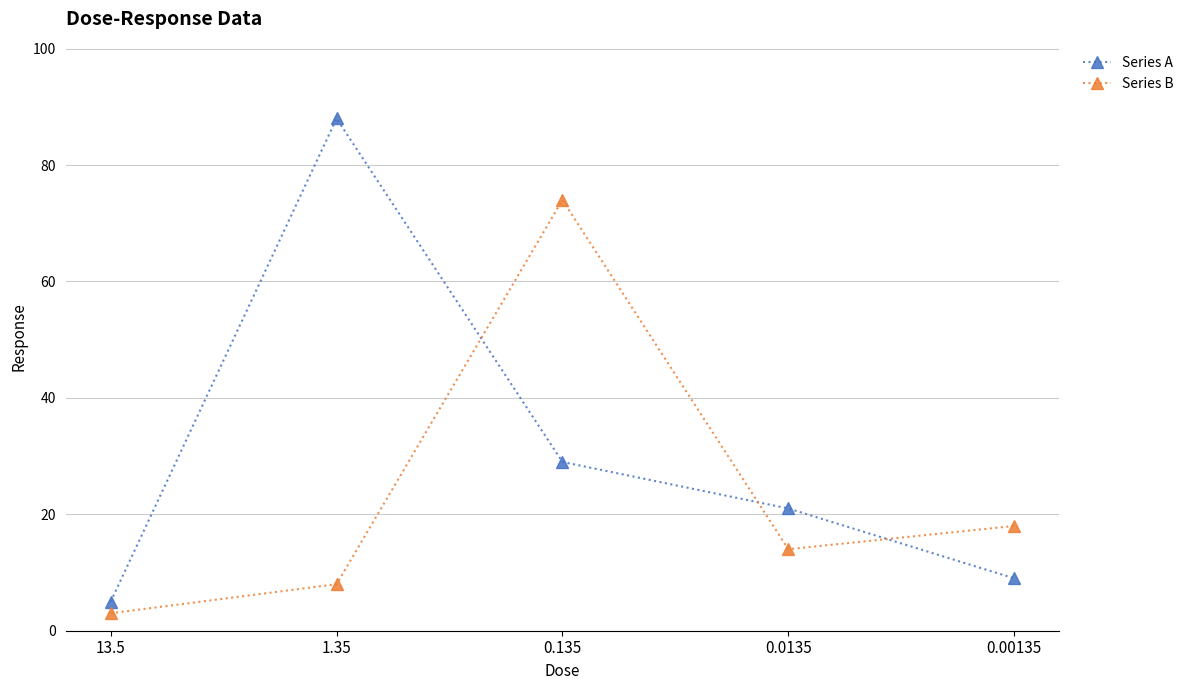

What is the label of the 3rd point from the left?

0.135